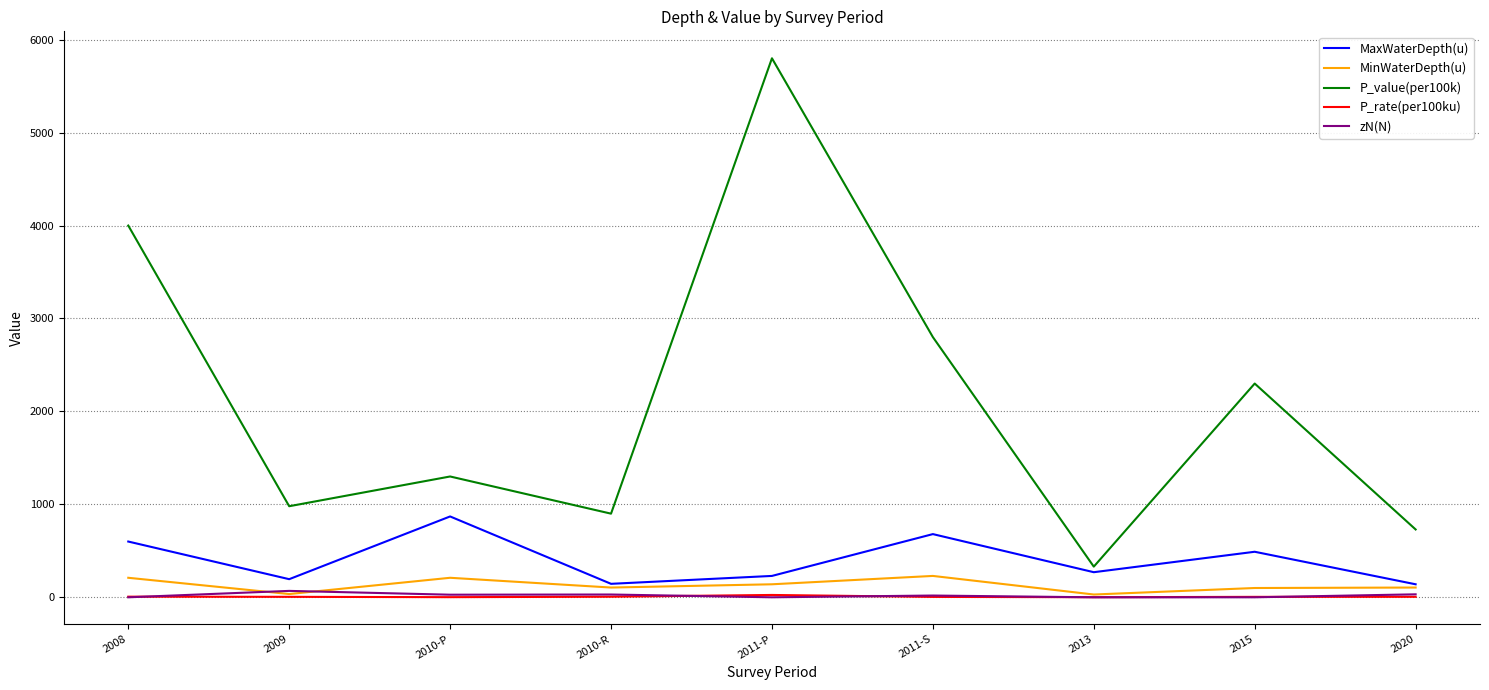

Read the MaxWaterDepth(u) value at 2020.

140.0